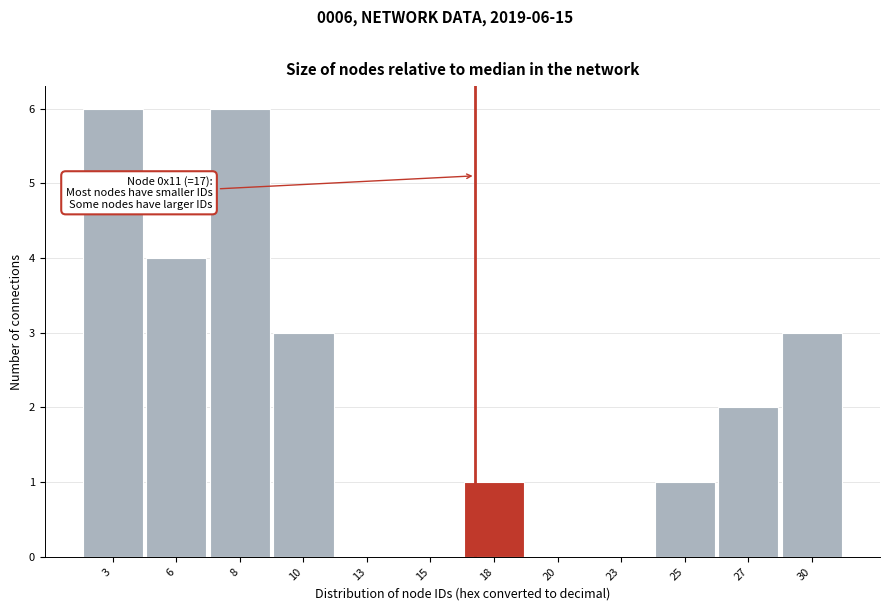

Reading right to left, what are all the values shown in this chart?

30=3	27=2	25=1	23=0	20=0	18=1	15=0	13=0	10=3	8=6	6=4	3=6